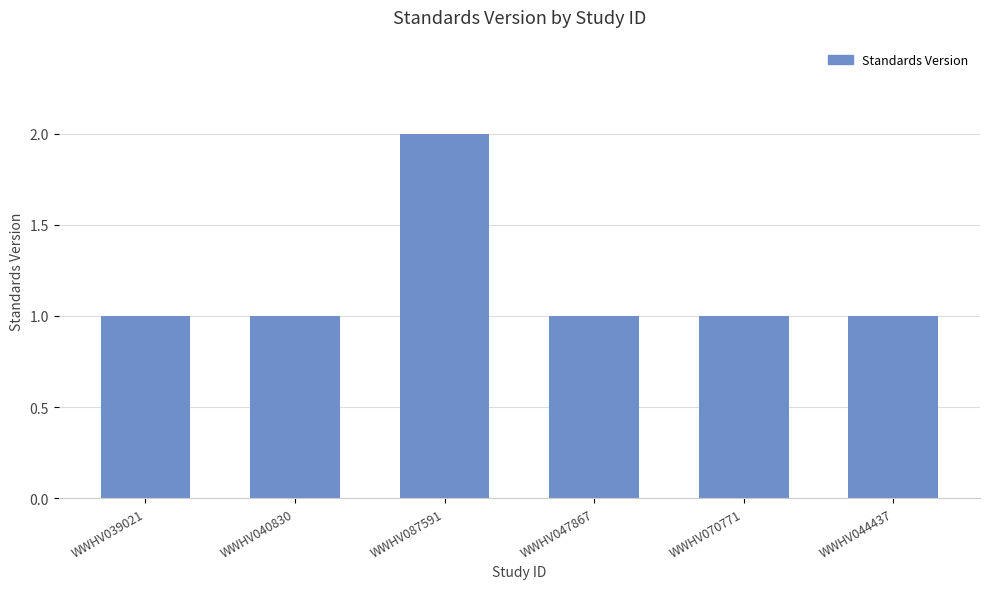

What is the maximum value shown in the chart?

2